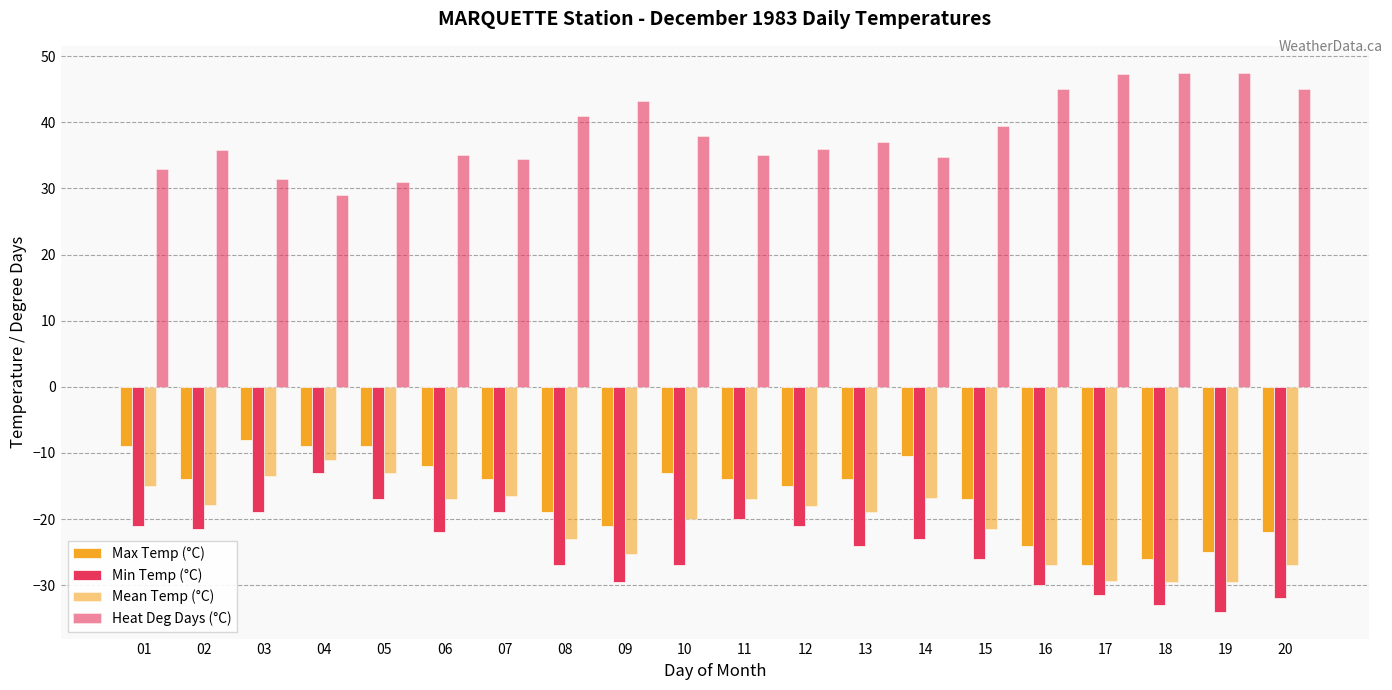

How many groups of bars are there?

20